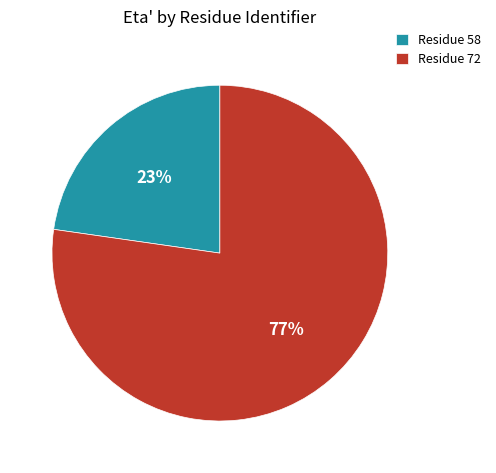

What percentage is the Residue 72 slice, to the nearest percent?

77%